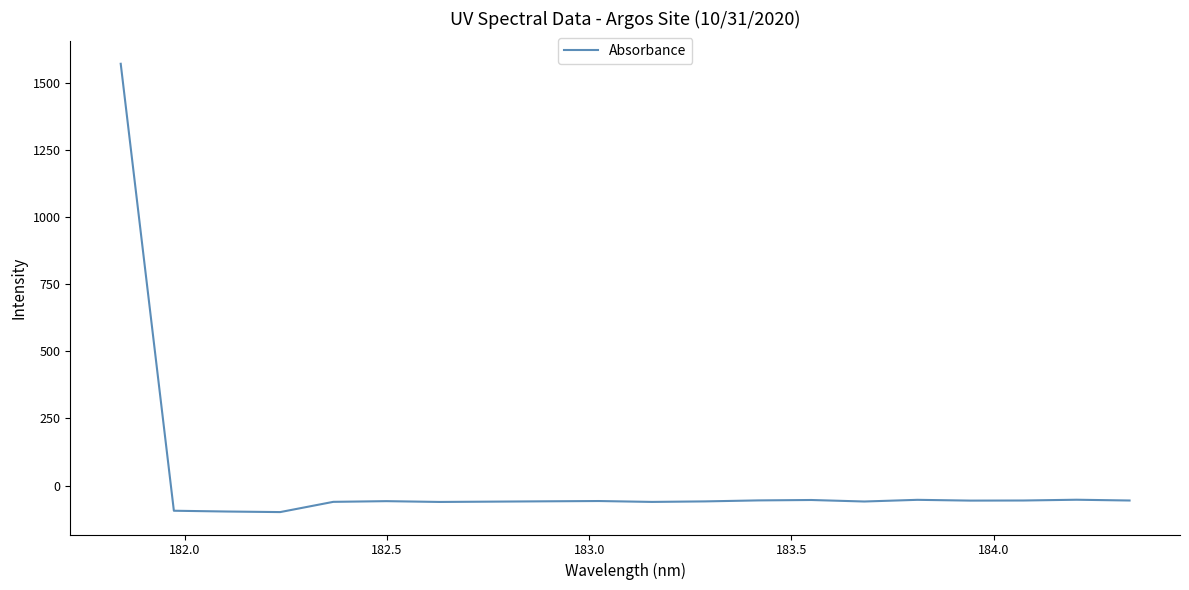

What is the maximum value shown in the chart?

1570.9